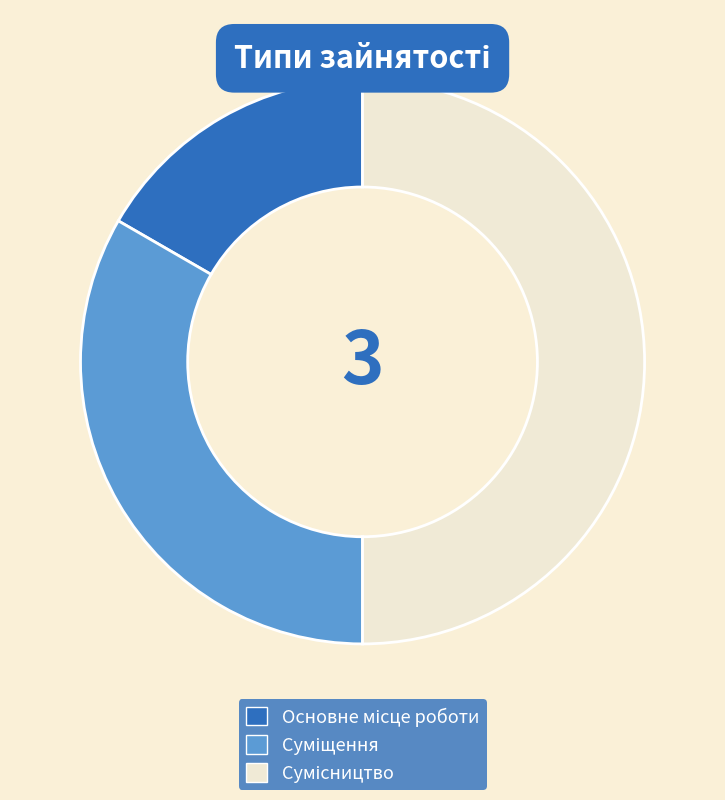

The Суміщення slice represents 33% of the pie. True or false?

True